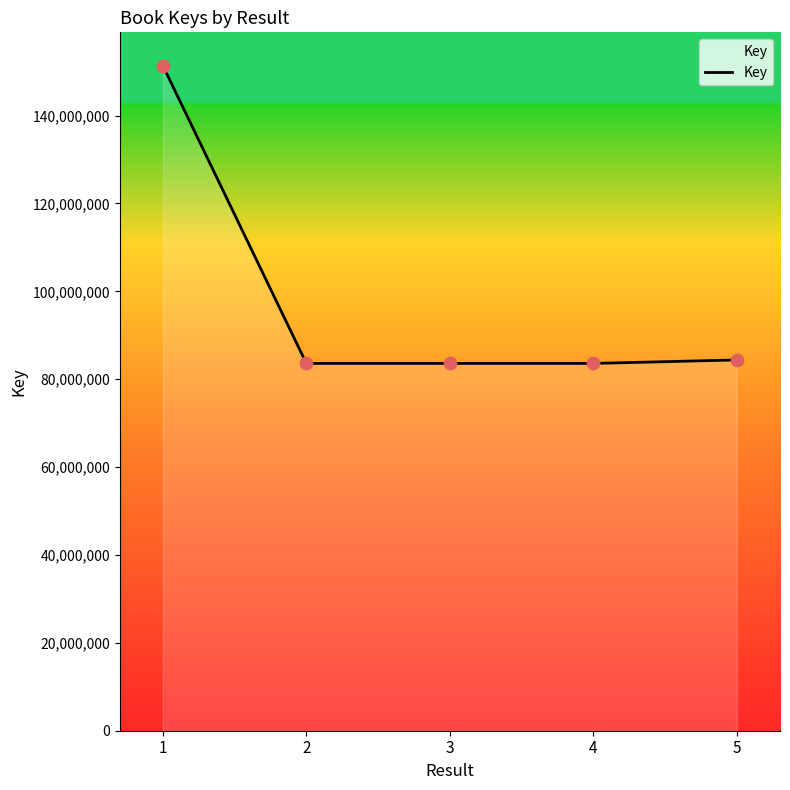

What is the change in value from 1 to 5?

-66988528